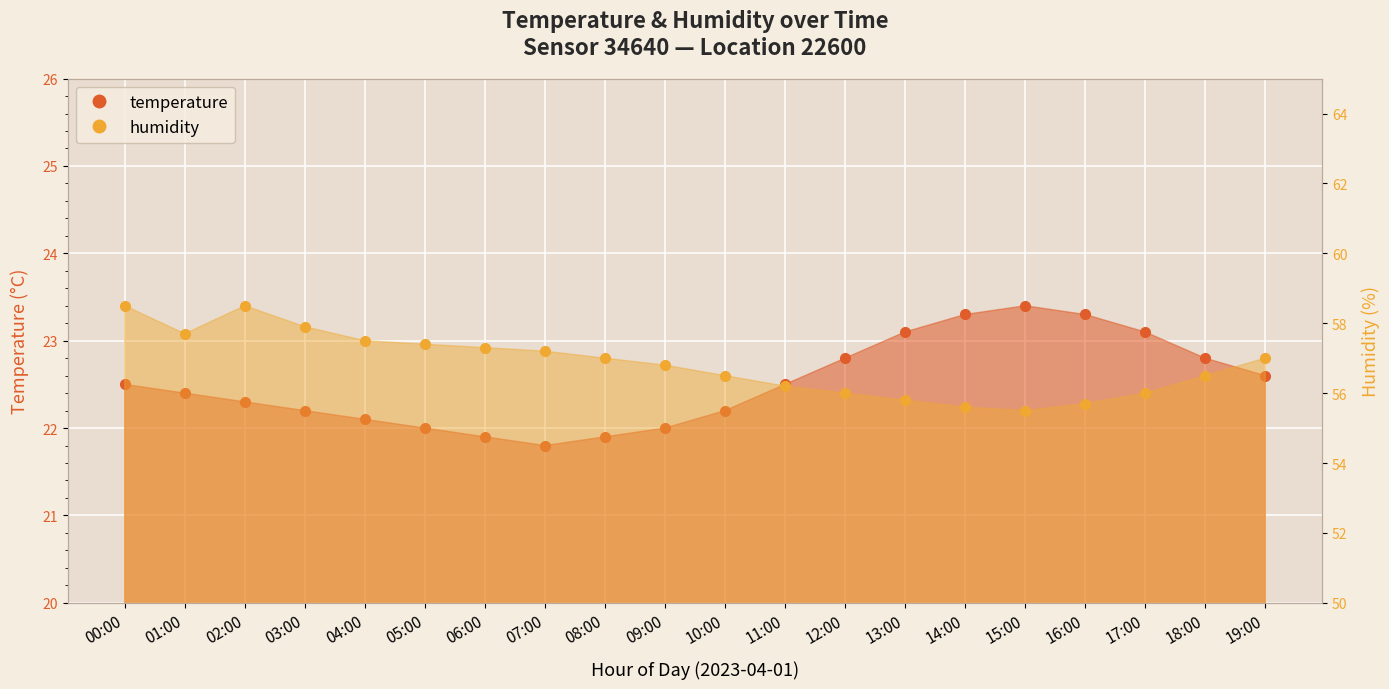

Rank the series at 14:00 from highest to lowest value.

humidity, temperature